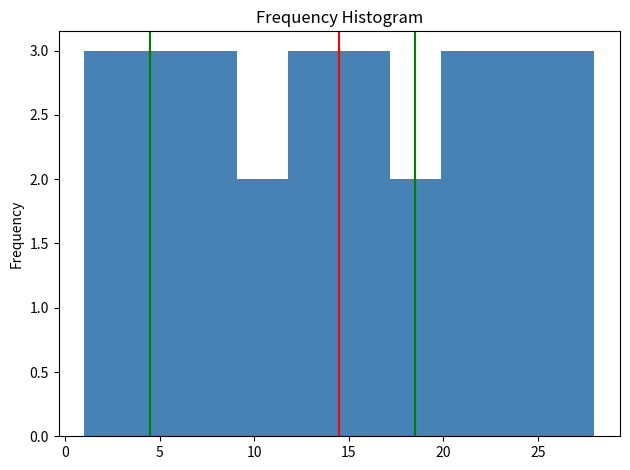

Reading left to right, list every bar in this chart as the range it spans on the x-axis followed by its height. Neither the bar edges nor the heights are printed on the chart, so give them approximately, as read against the axes.

1.0 to 3.7: 3
3.7 to 6.4: 3
6.4 to 9.1: 3
9.1 to 11.8: 2
11.8 to 14.5: 3
14.5 to 17.2: 3
17.2 to 19.9: 2
19.9 to 22.6: 3
22.6 to 25.3: 3
25.3 to 28.0: 3